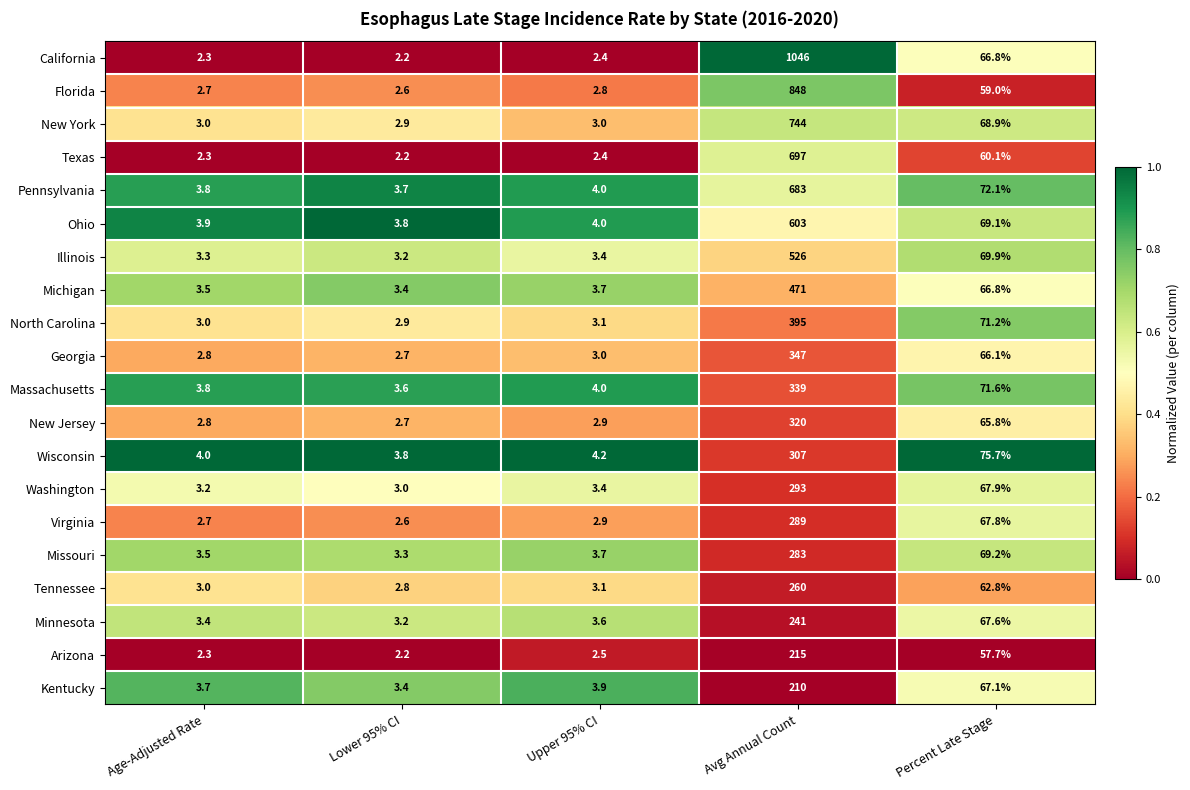

Which series has the largest total across all categories?

California